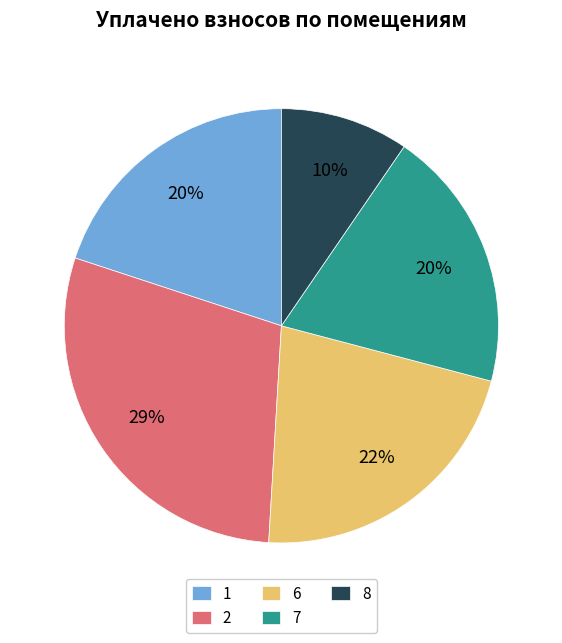

Is 7 the majority of the pie?

No